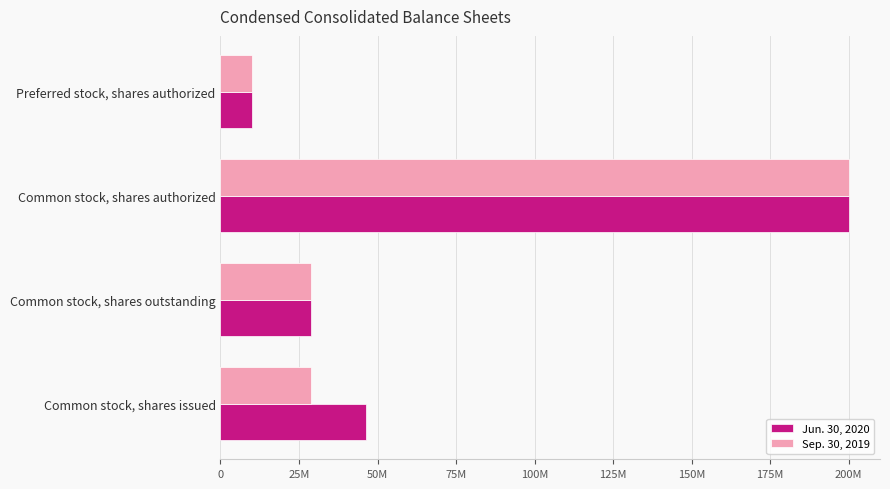

What are all the series names shown in the legend?

Jun. 30, 2020, Sep. 30, 2019